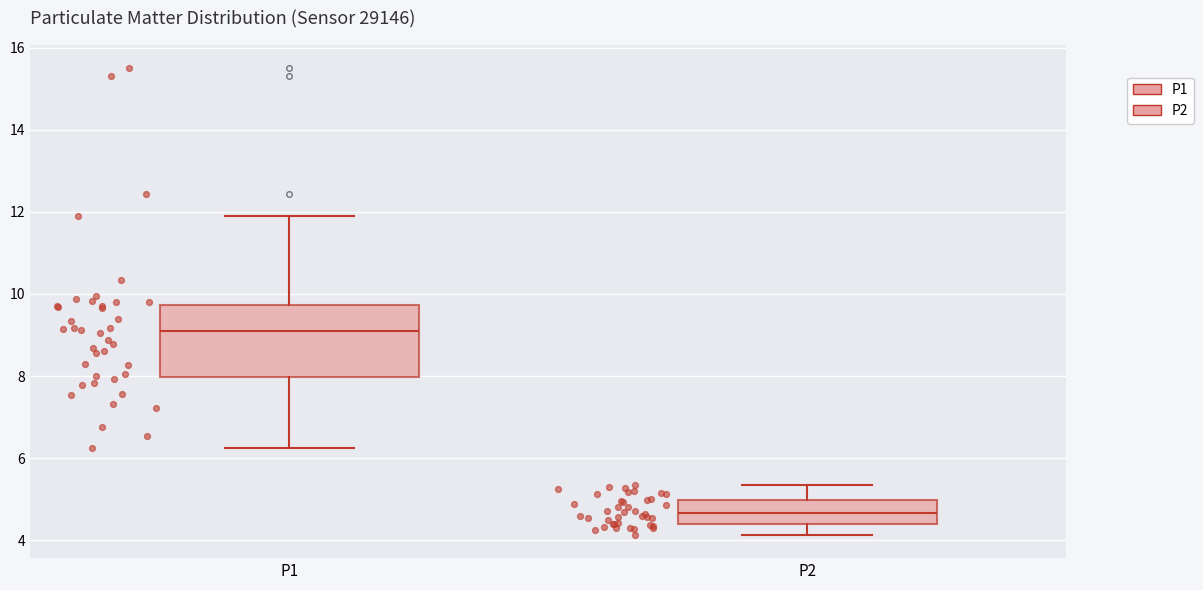

Comparing the boxes themselves (not the whiskers), which one is the tallest?

P1